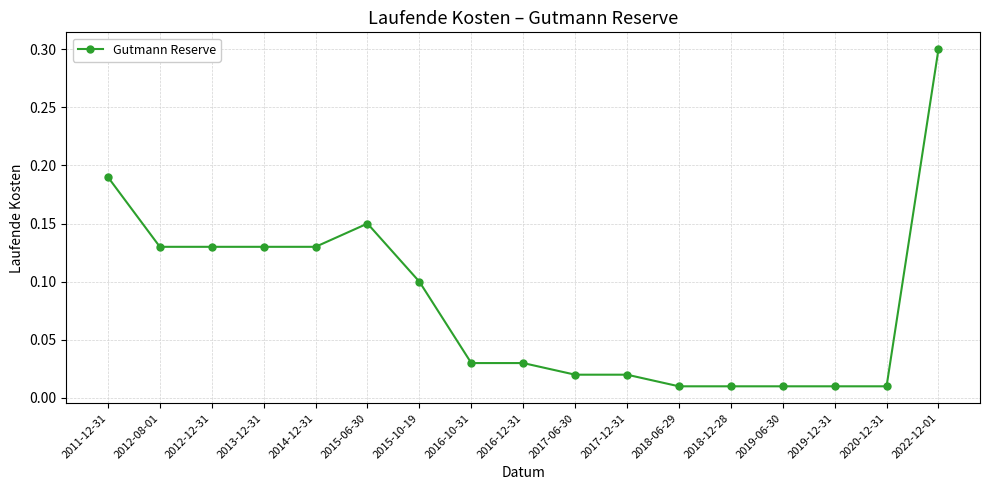

What is the label of the 17th point from the right?

2011-12-31